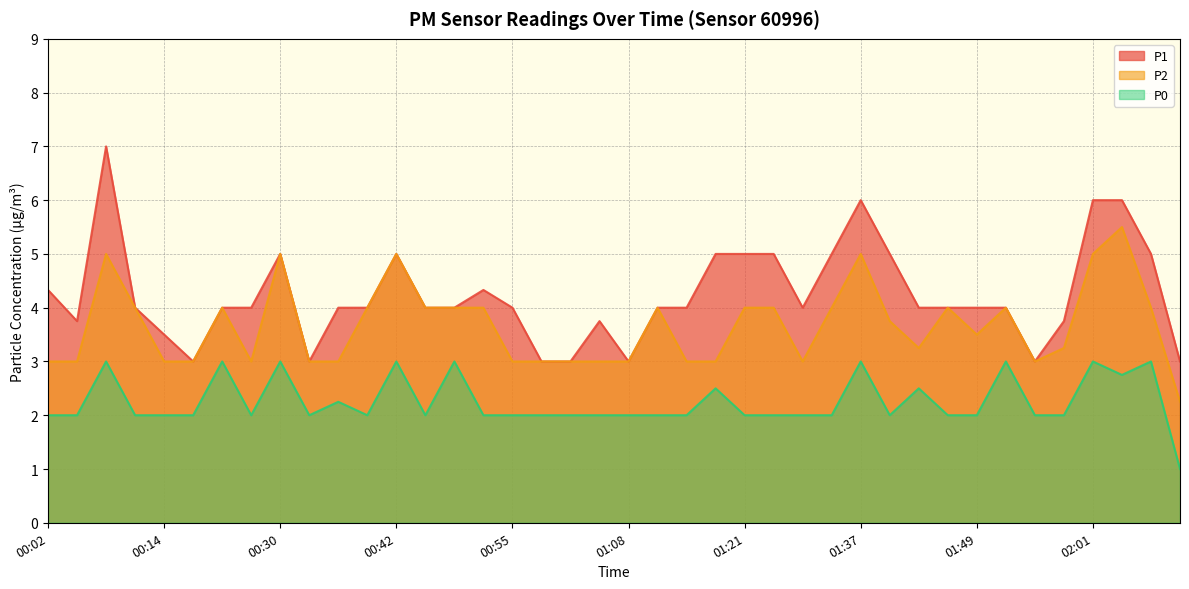

Reading right to left, transcribe all the data shown in this chart.

P1: 3.0	5.0	6.0	6.0	3.8	3.0	4.0	4.0	4.0	4.0	5.0	6.0	5.0	4.0	5.0	5.0	5.0	4.0	4.0	3.0	3.8	3.0	3.0	4.0	4.3	4.0	4.0	5.0	4.0	4.0	3.0	5.0	4.0	4.0	3.0	3.5	4.0	7.0	3.8	4.3
P2: 2.2	4.0	5.5	5.0	3.2	3.0	4.0	3.5	4.0	3.2	3.8	5.0	4.0	3.0	4.0	4.0	3.0	3.0	4.0	3.0	3.0	3.0	3.0	3.0	4.0	4.0	4.0	5.0	4.0	3.0	3.0	5.0	3.0	4.0	3.0	3.0	4.0	5.0	3.0	3.0
P0: 1.0	3.0	2.8	3.0	2.0	2.0	3.0	2.0	2.0	2.5	2.0	3.0	2.0	2.0	2.0	2.0	2.5	2.0	2.0	2.0	2.0	2.0	2.0	2.0	2.0	3.0	2.0	3.0	2.0	2.2	2.0	3.0	2.0	3.0	2.0	2.0	2.0	3.0	2.0	2.0